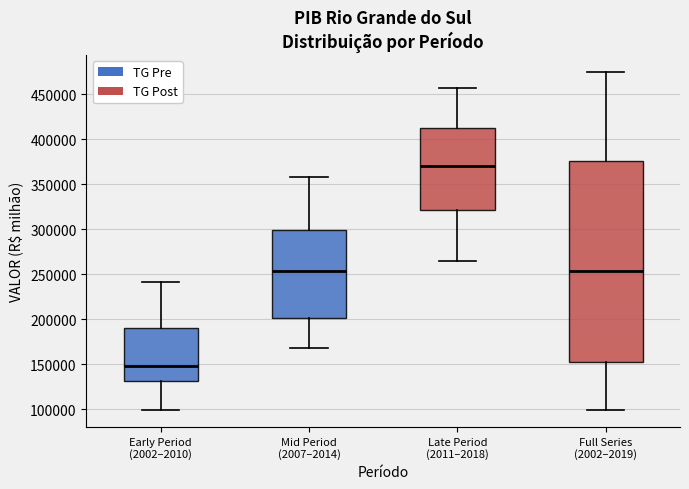

Reading left to right, transcribe this box plot: for each box, give where its median line is, the range the box spans, and where its two whiskers end, as read against the y-axis. The values are not printed on the chart, so give them approximately, as read against the axis.

Early Period (2002–2010): median 150000, box 130000 to 190000, whiskers 100000 to 240000
Mid Period (2007–2014): median 255000, box 200000 to 300000, whiskers 170000 to 360000
Late Period (2011–2018): median 370000, box 320000 to 410000, whiskers 265000 to 455000
Full Series (2002–2019): median 255000, box 155000 to 375000, whiskers 100000 to 475000